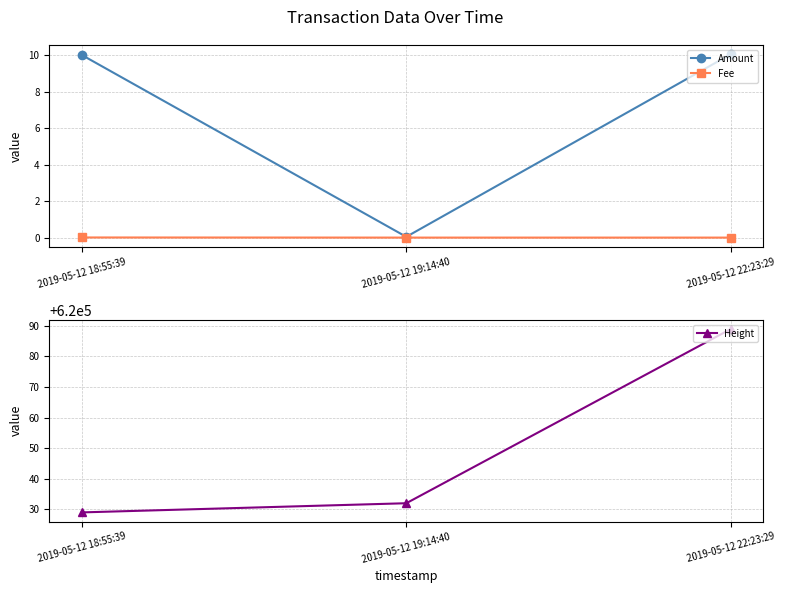

Which category has the highest value in the Amount series?

2019-05-12 22:23:29